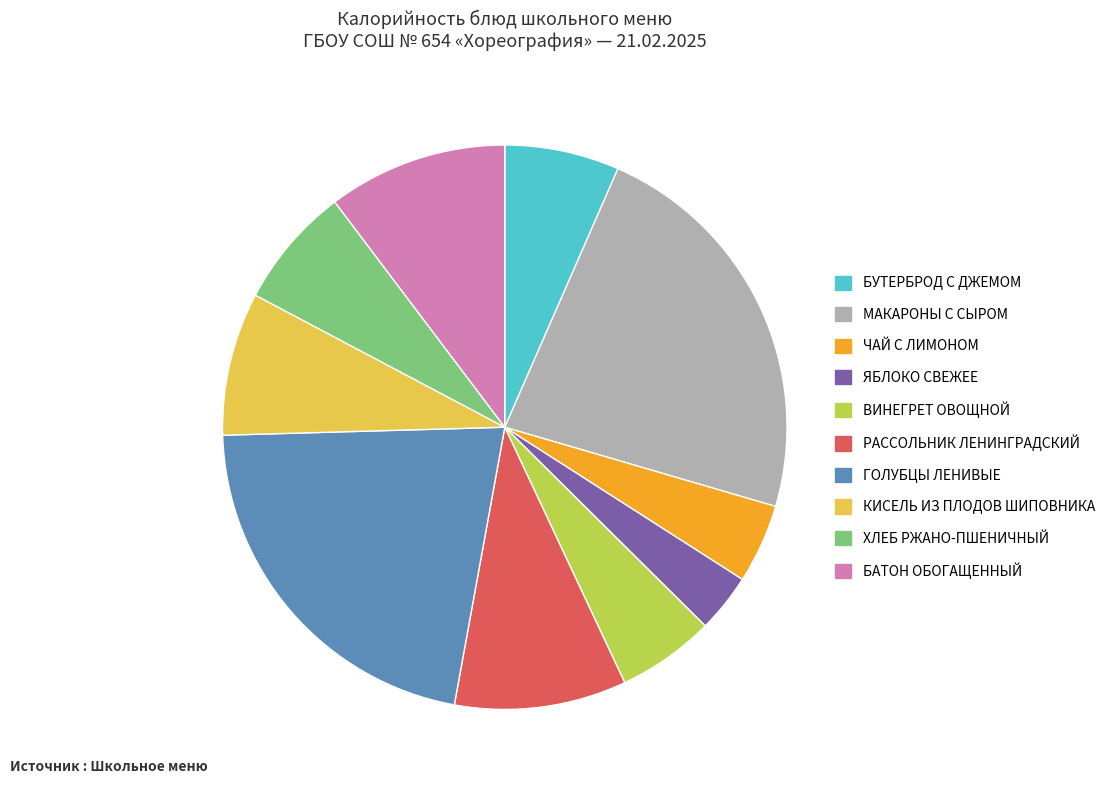

What is the smallest slice in the pie chart?

ЯБЛОКО СВЕЖЕЕ